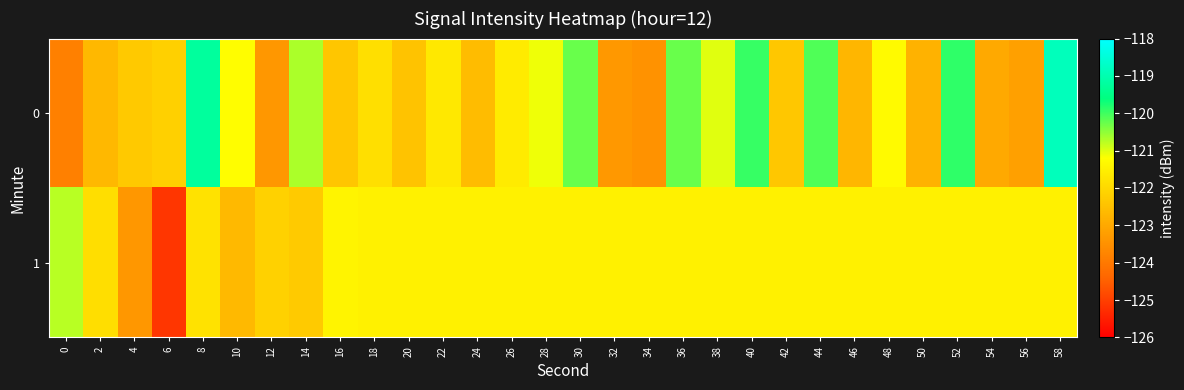

What is the minimum value shown in the chart?

-125.1